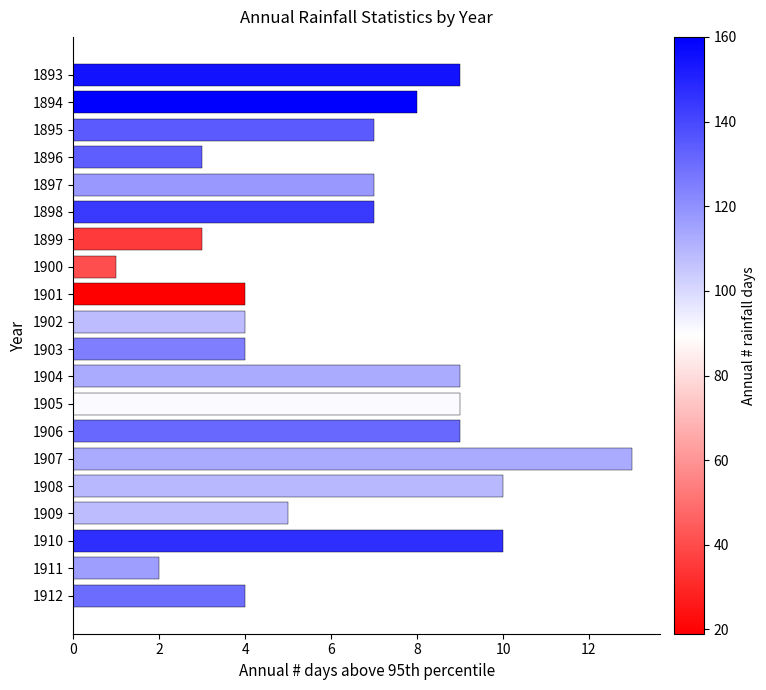

Reading top to bottom, extract all data points from this chart.

9	8	7	3	7	7	3	1	4	4	4	9	9	9	13	10	5	10	2	4